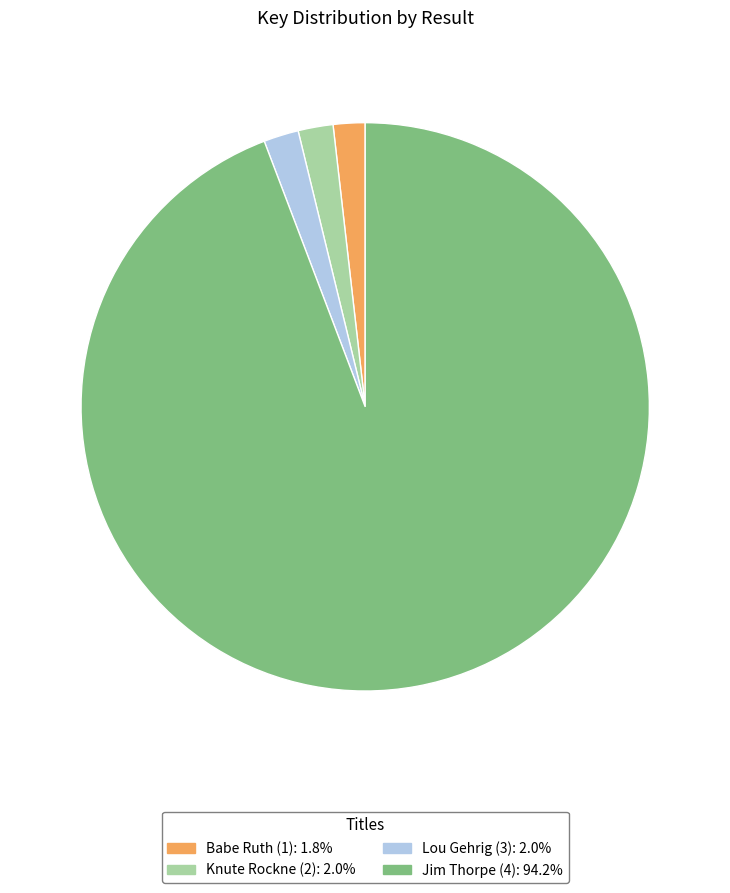

What is the largest slice in the pie chart?

Jim Thorpe (4)